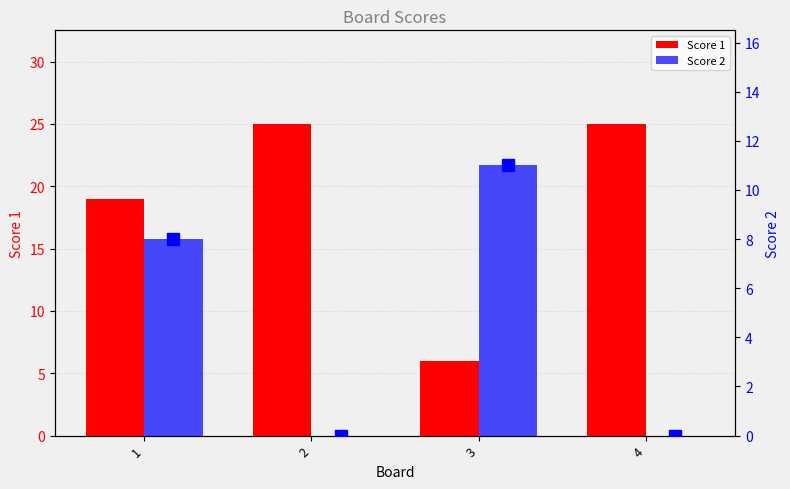

What is the spread (max minus min) of values at 1?

11